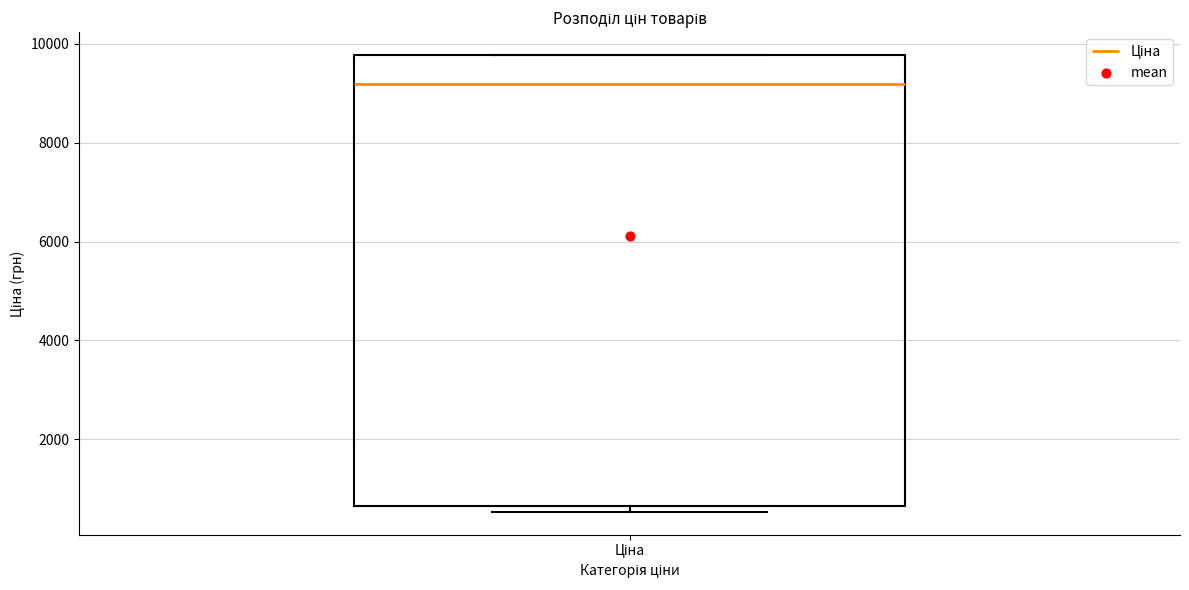

Where does the median line of the box for Ціна sit on the y-axis? The values are not printed on the chart, so give them approximately, as read against the axis.

9200